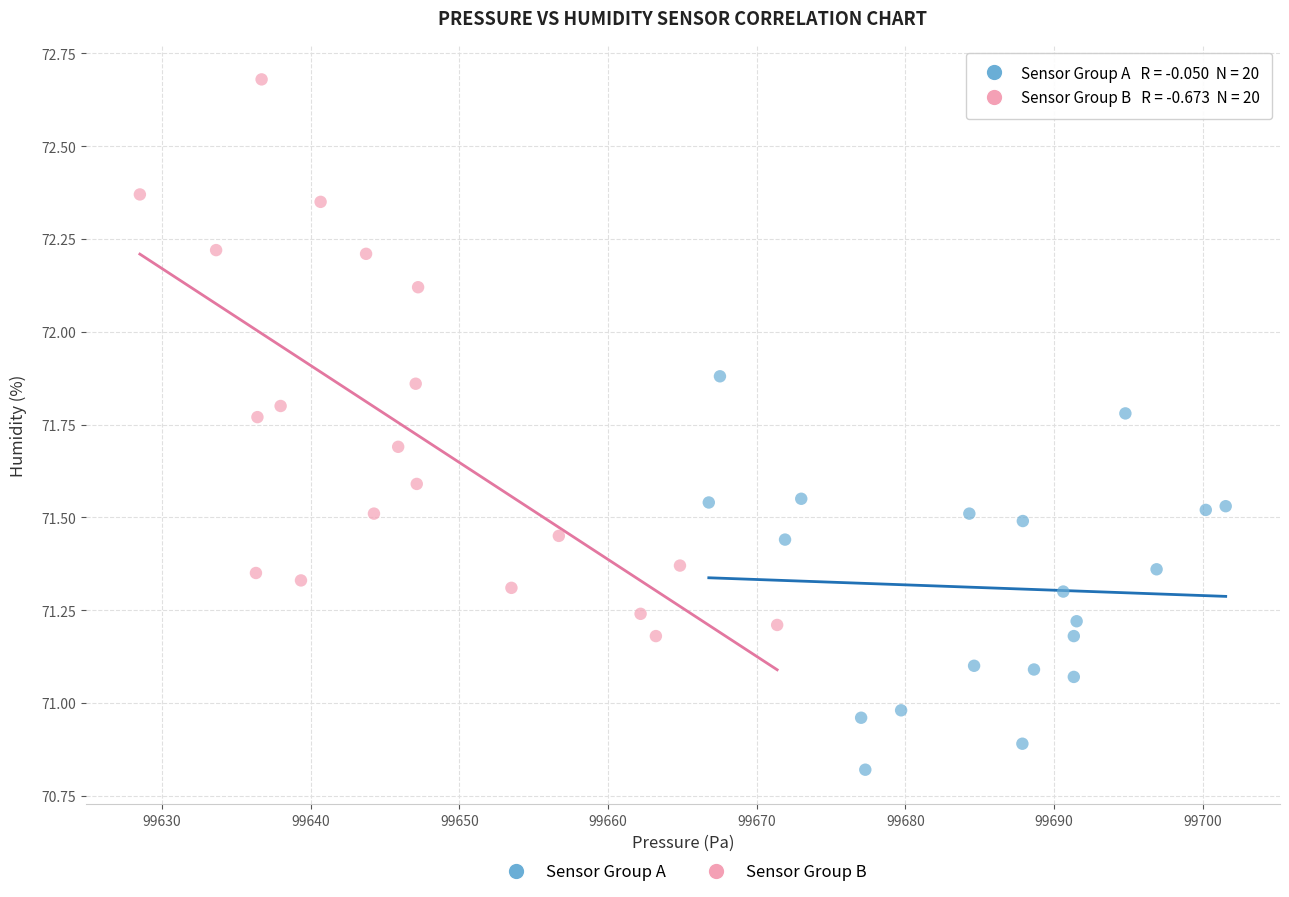

Which series contains the highest Y value?

Sensor Group B